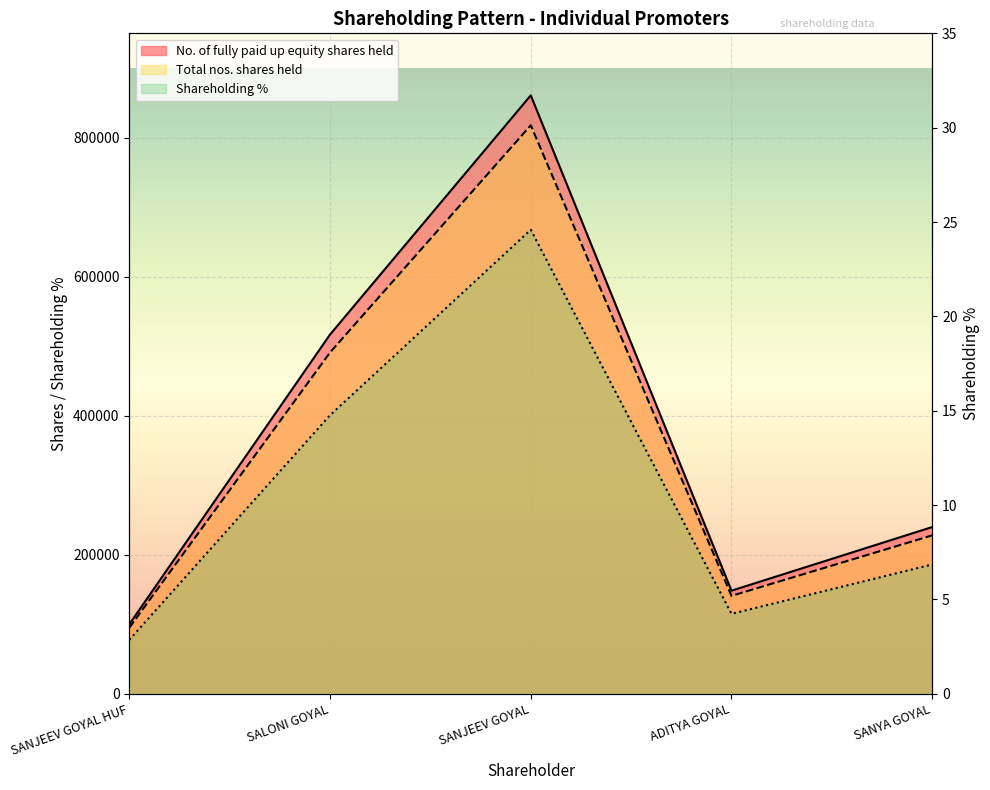

At SANJEEV GOYAL HUF, list the series in order from smallest to largest.

No. of fully paid up equity shares held, Shareholding %, Total nos. shares held